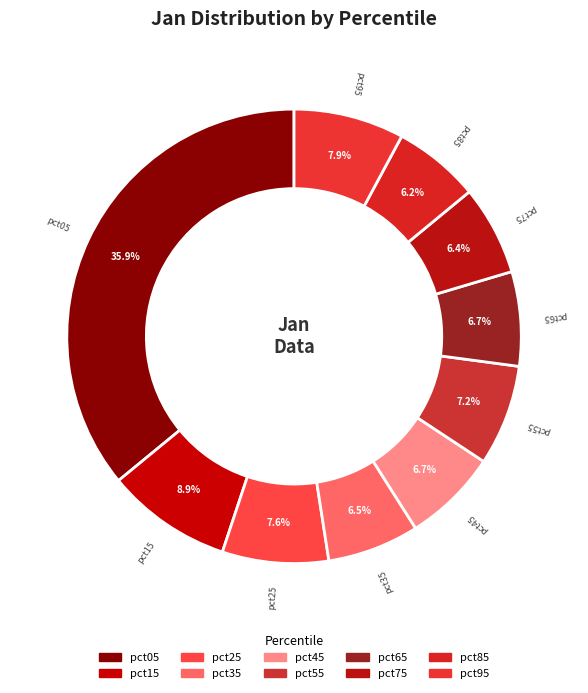

How many slices are in this pie chart?

10